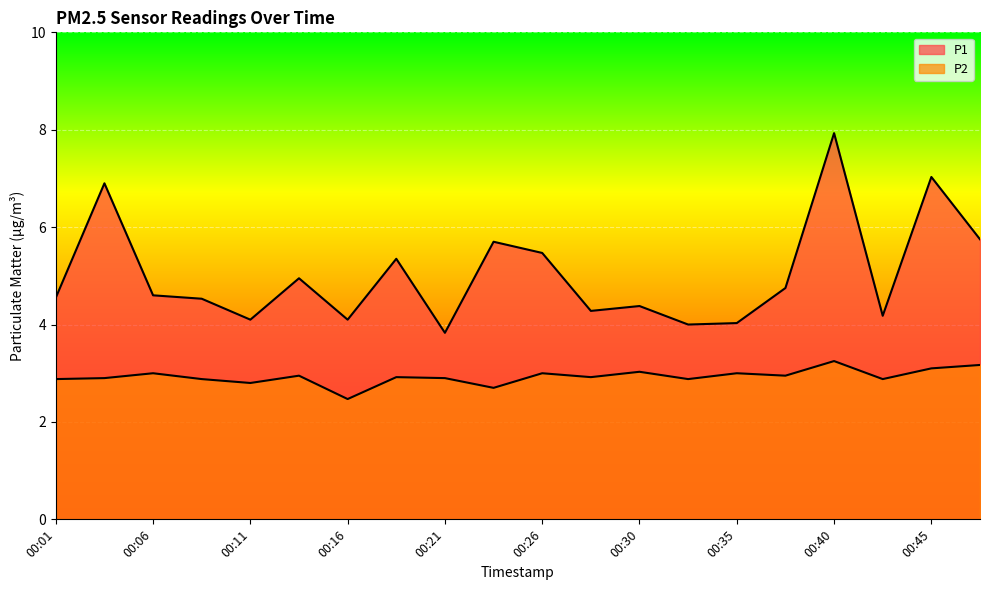

True or false: P2 and P1 intersect in this chart.

False